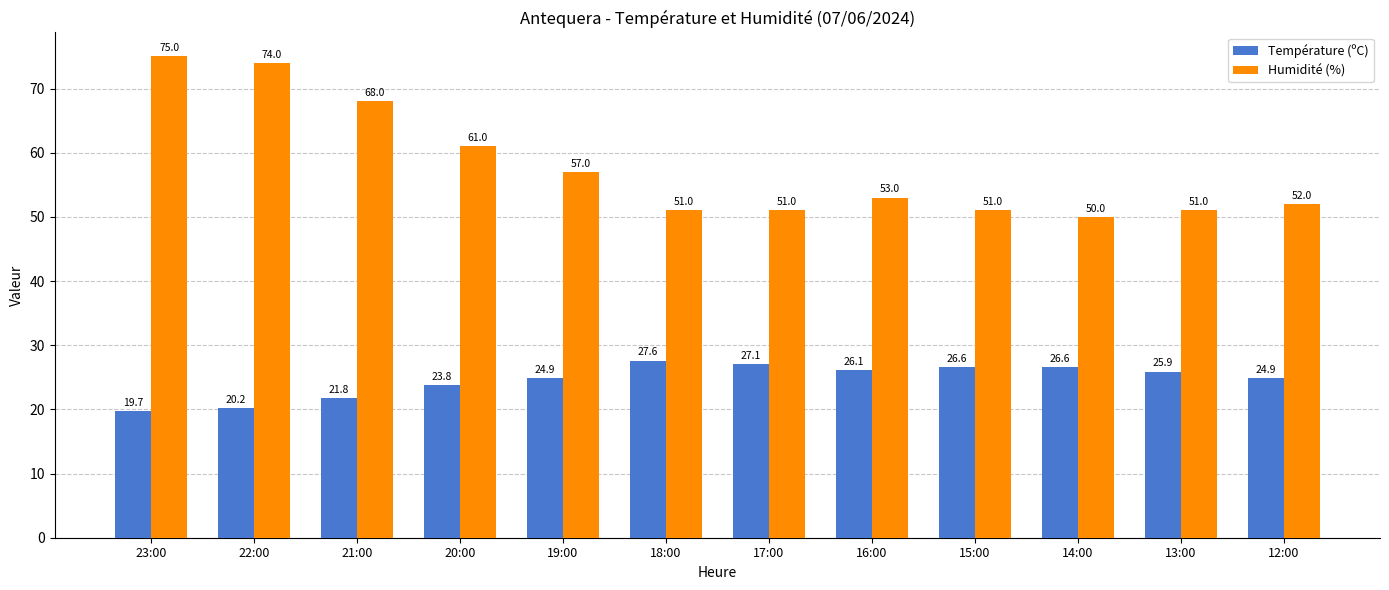

True or false: Température (ºC) has a value of 43.8 at 13:00.

False